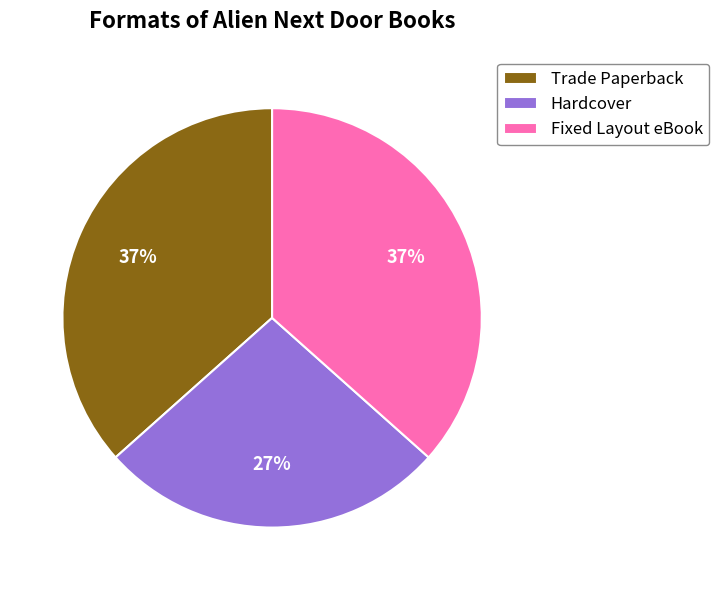

Which has a higher value, Fixed Layout eBook or Hardcover?

Fixed Layout eBook